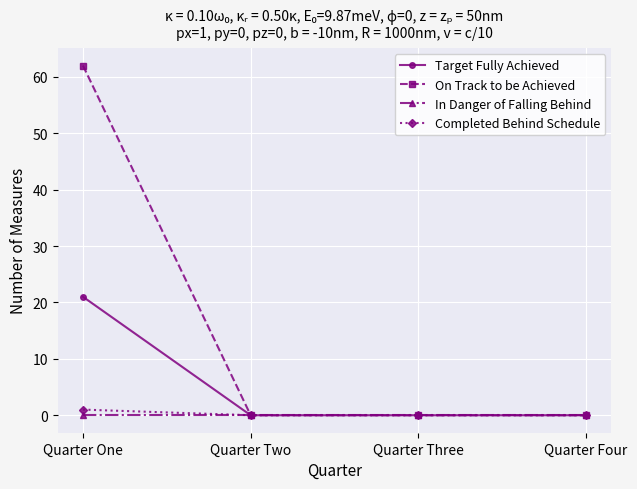

Between Quarter One and Quarter Three, which series saw the biggest shift?

On Track to be Achieved